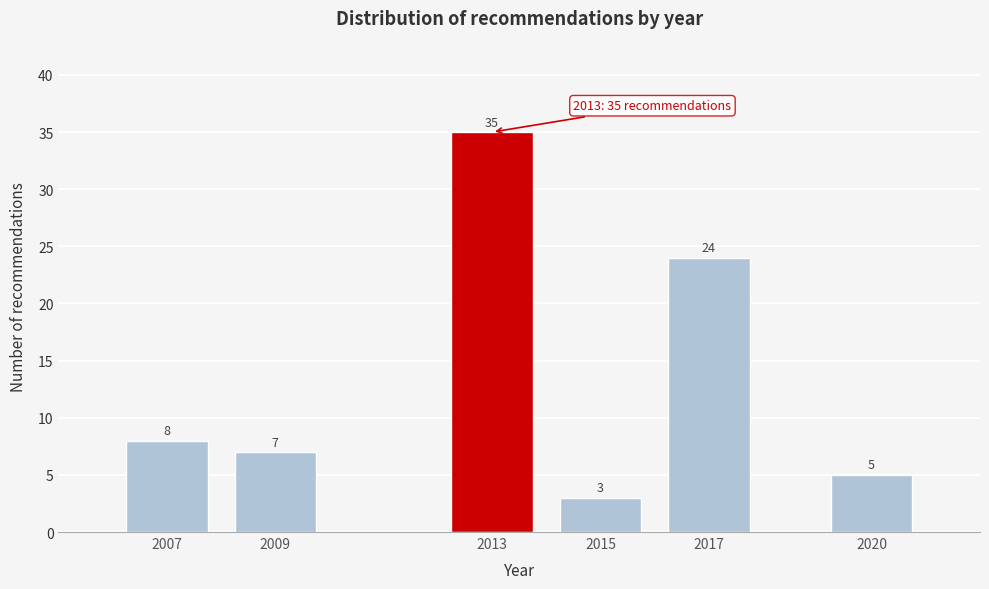

Reading left to right, extract all data points from this chart.

2007=8	2009=7	2013=35	2015=3	2017=24	2020=5